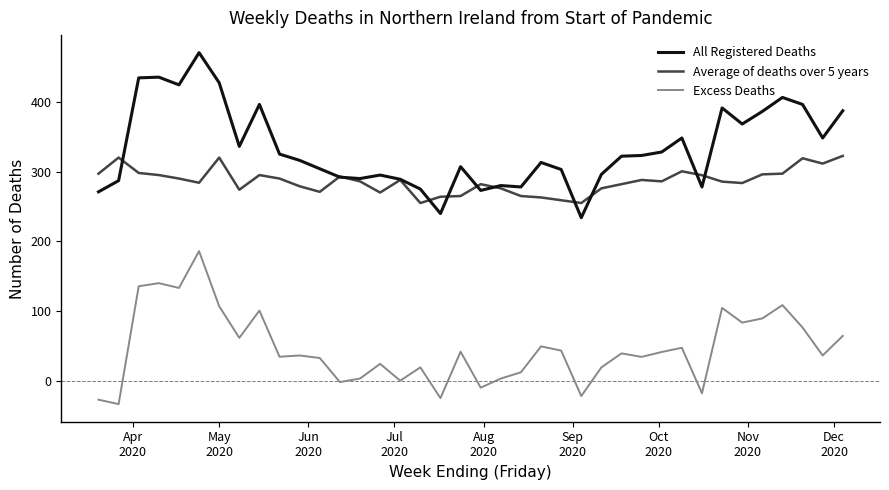

What is the maximum value for Average of deaths over 5 years?

322.4